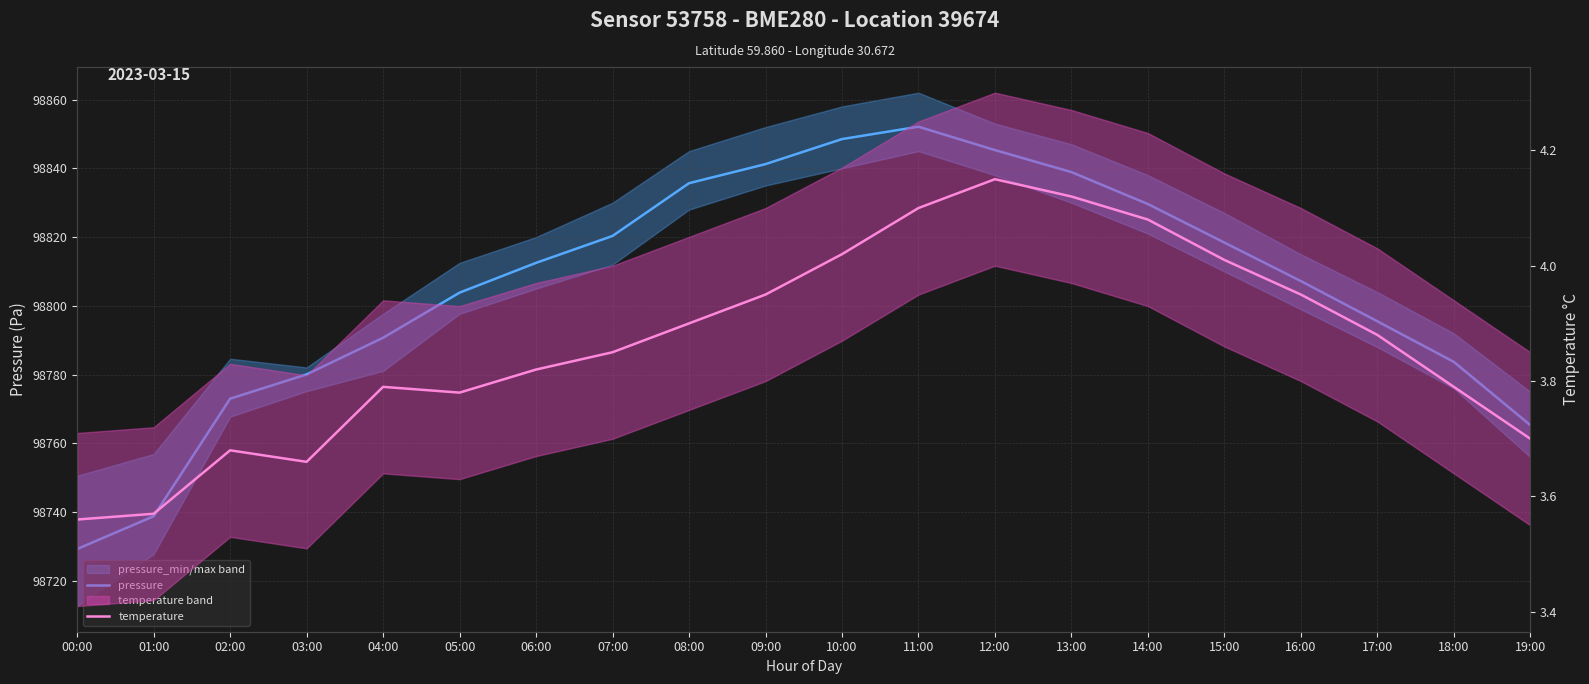

What is the difference between the temperature values at 09:00 and 18:00?

0.2